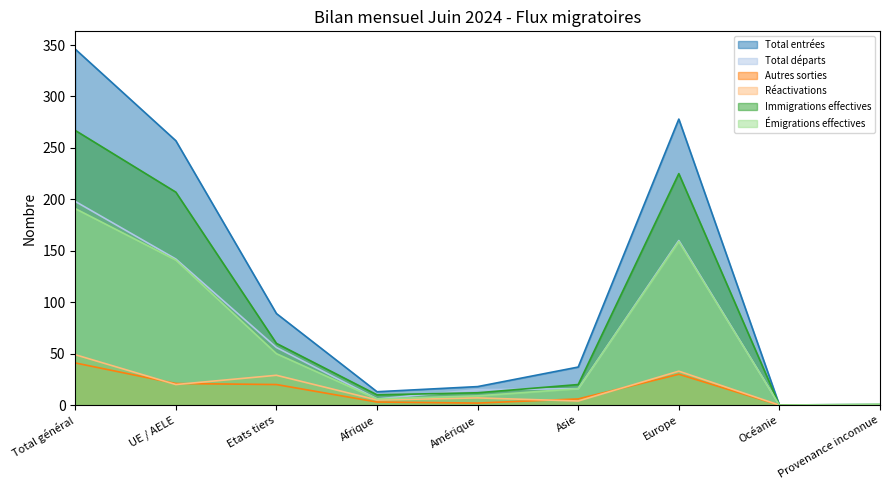

What is the value of the Réactivations point at the 5th from the left?

7